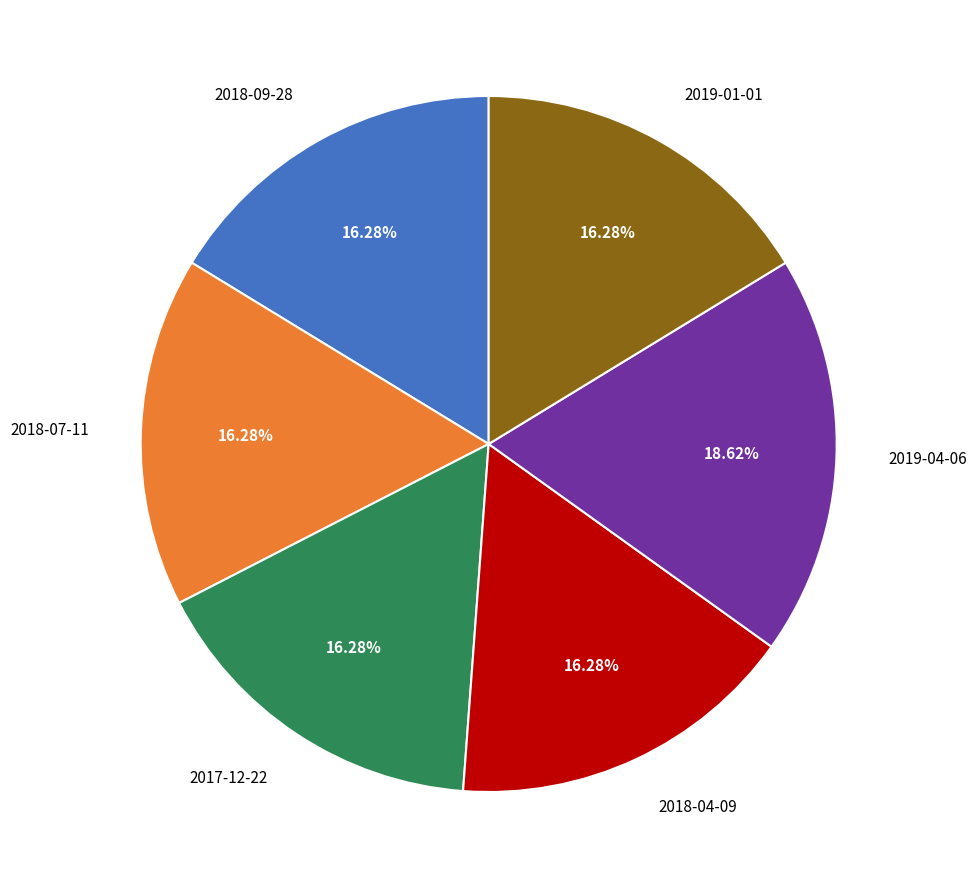

Is 2019-01-01 the majority of the pie?

No